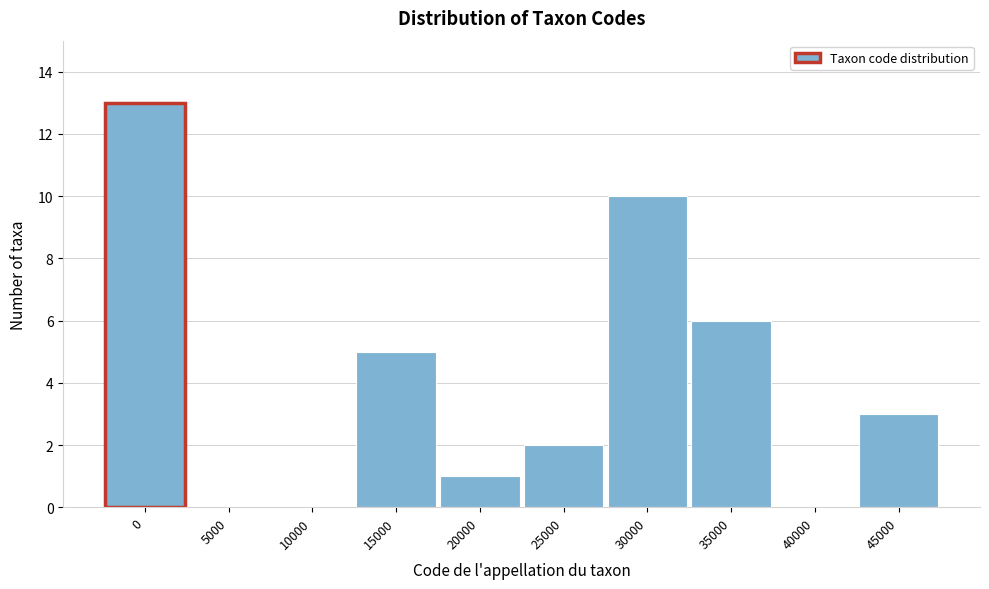

Reading left to right, transcribe all the data shown in this chart.

0=13	5000=0	10000=0	15000=5	20000=1	25000=2	30000=10	35000=6	40000=0	45000=3